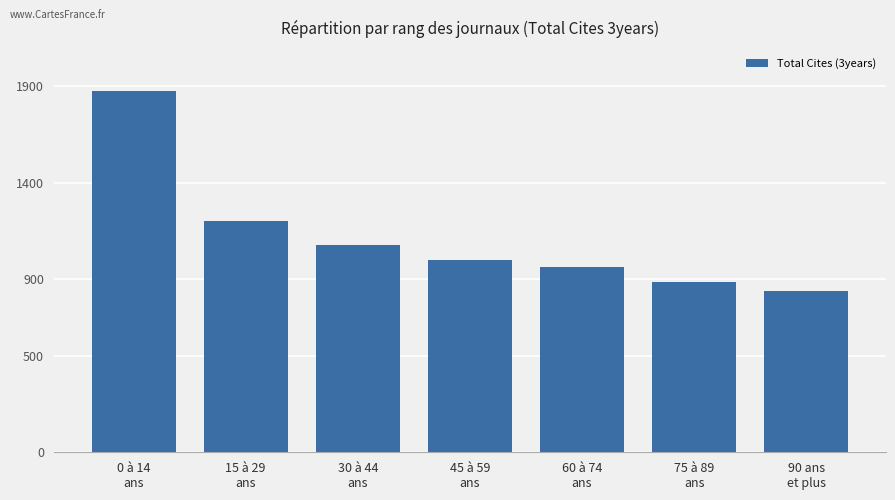

Does the chart contain stacked bars?

No